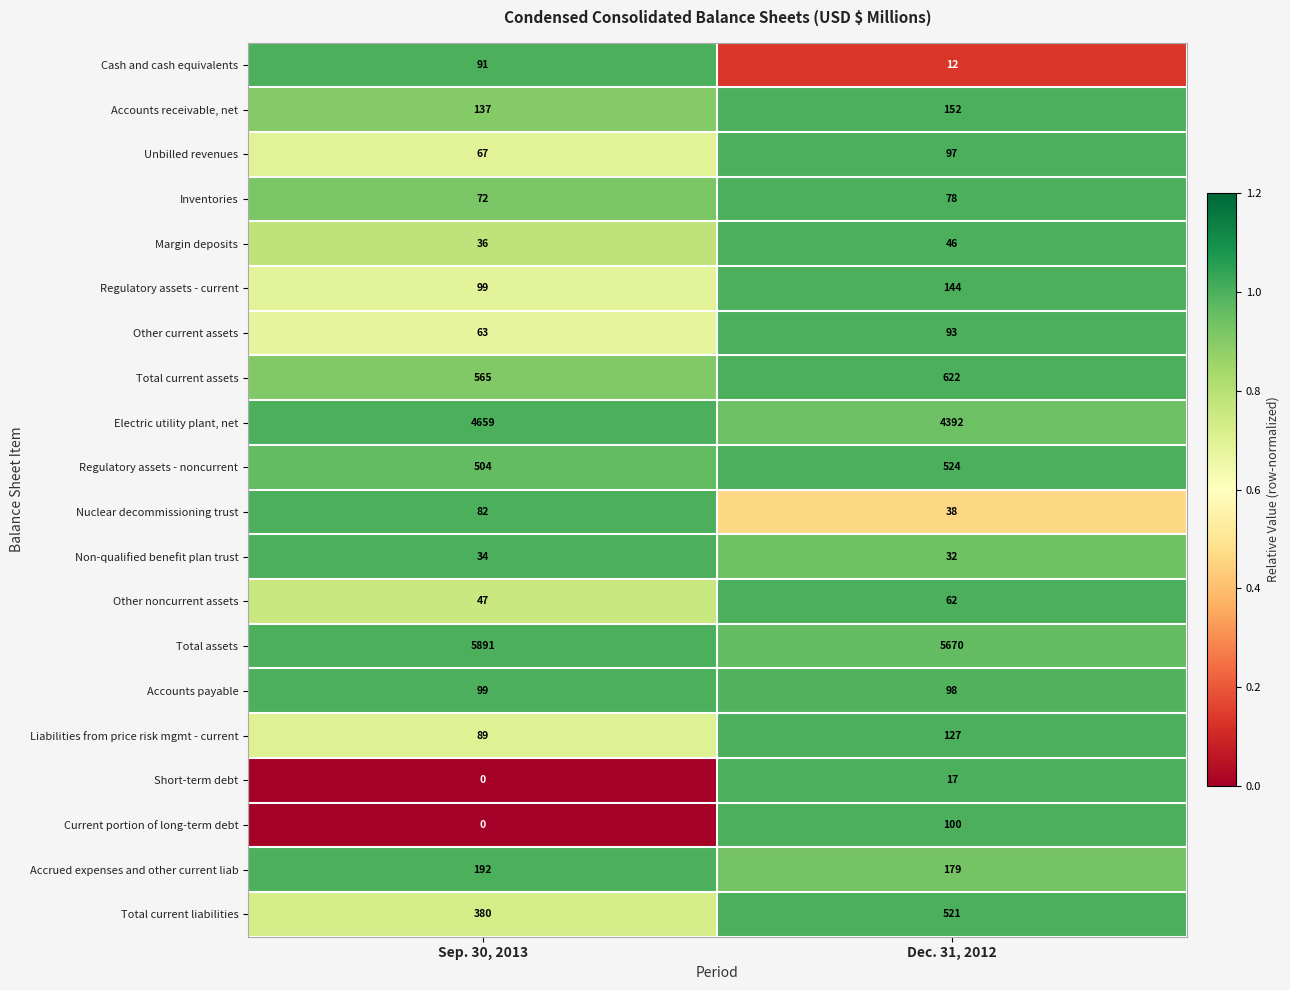

Which category has the highest value in the Total assets series?

Sep. 30, 2013